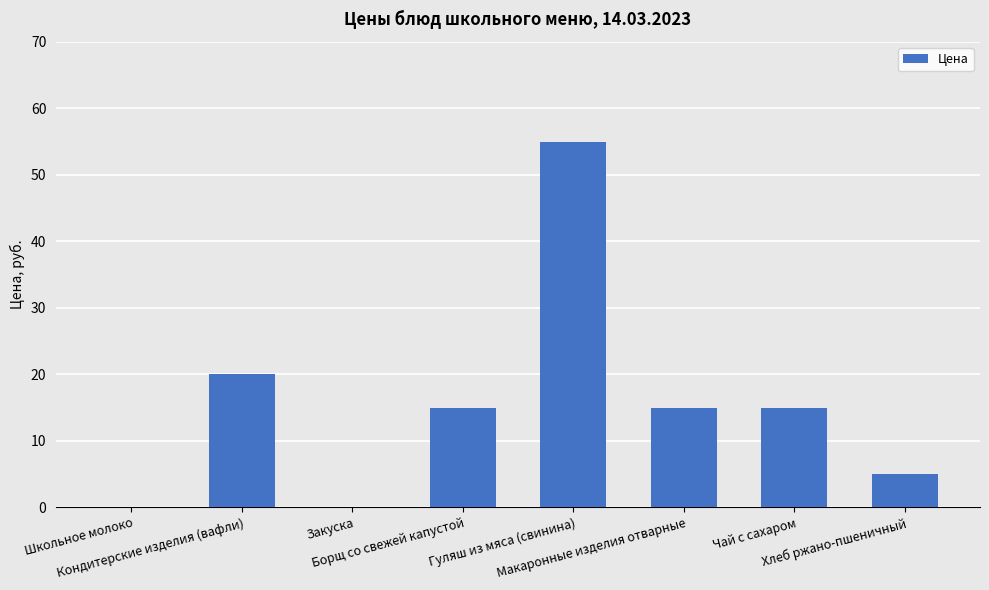

Reading left to right, what are all the values shown in this chart?

0	20	0	15	55	15	15	5